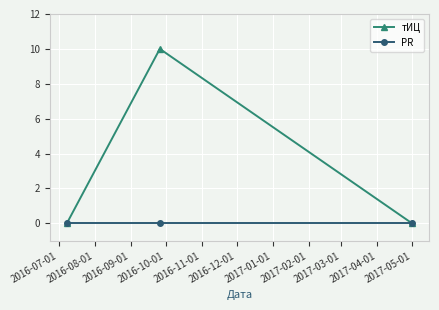

List the series in order of their overall mean, highest first.

тИЦ, PR